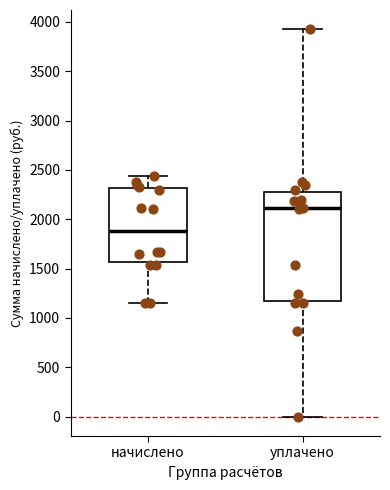

Reading left to right, read every box against the y-axis: the position of its median line, the range the box covers, and the ends of its whiskers. The values are not printed on the chart, so give them approximately, as read against the axis.

начислено: median 1900, box 1550 to 2300, whiskers 1150 to 2450
уплачено: median 2100, box 1150 to 2250, whiskers 0 to 3900